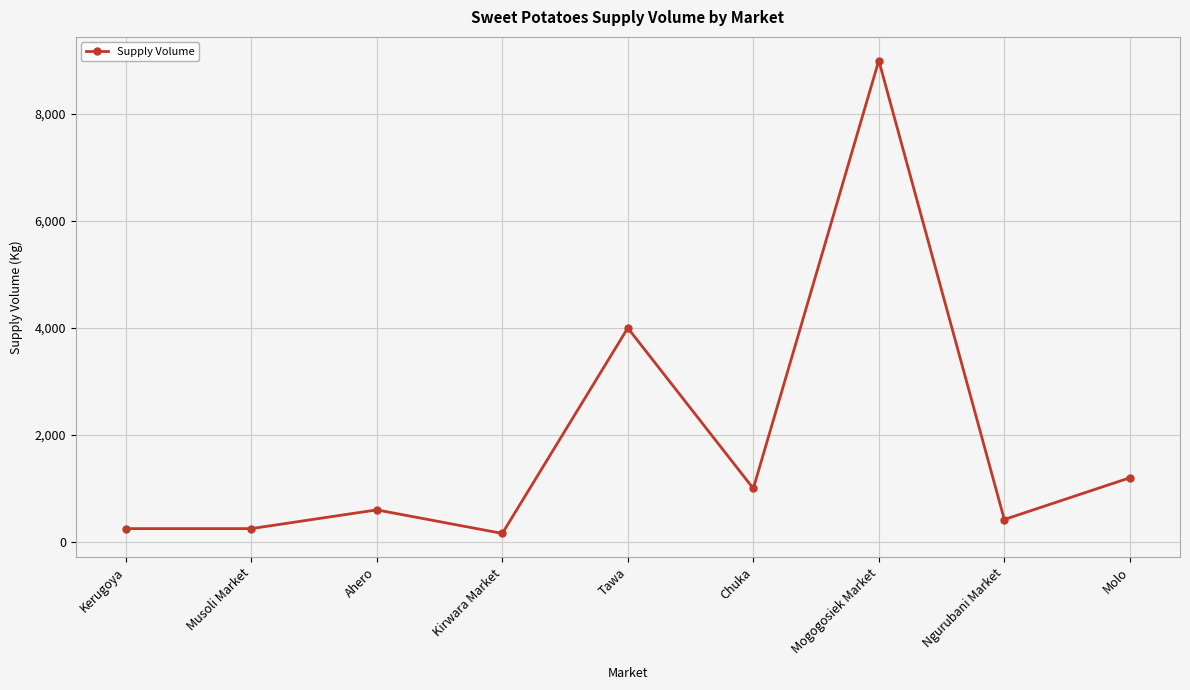

How many data points are less than 600?

4